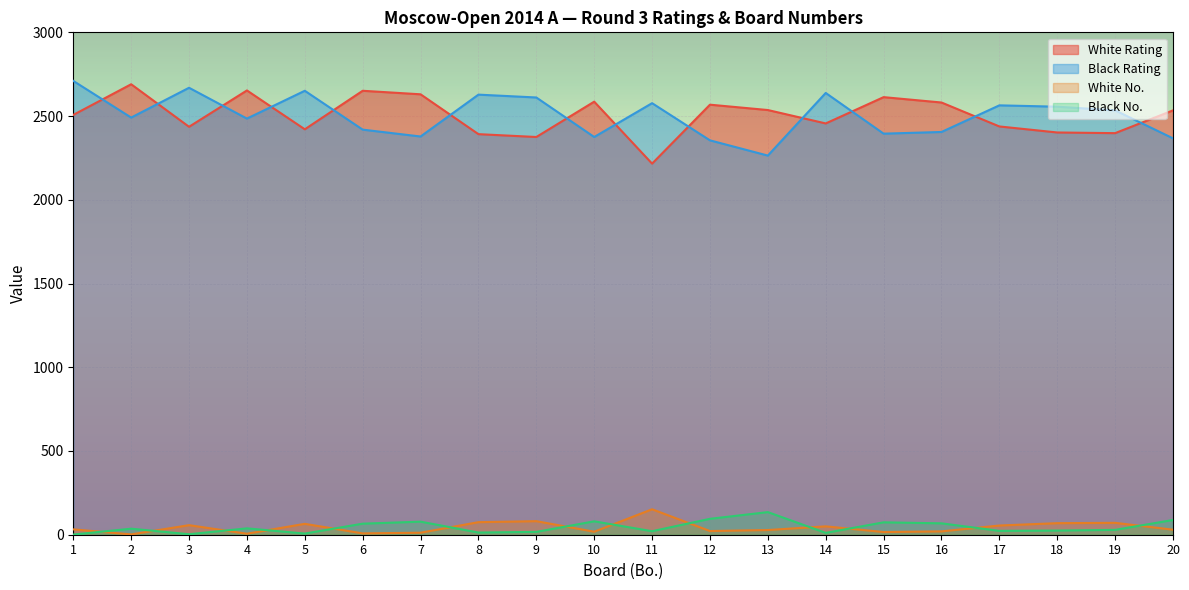

How many interior local valleys does the Black No. series have?

6